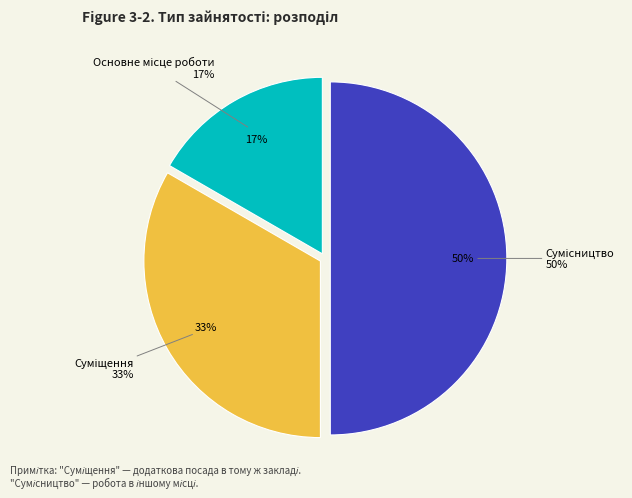

Is the sum of Основне місце роботи and Сумісництво greater than half?

Yes